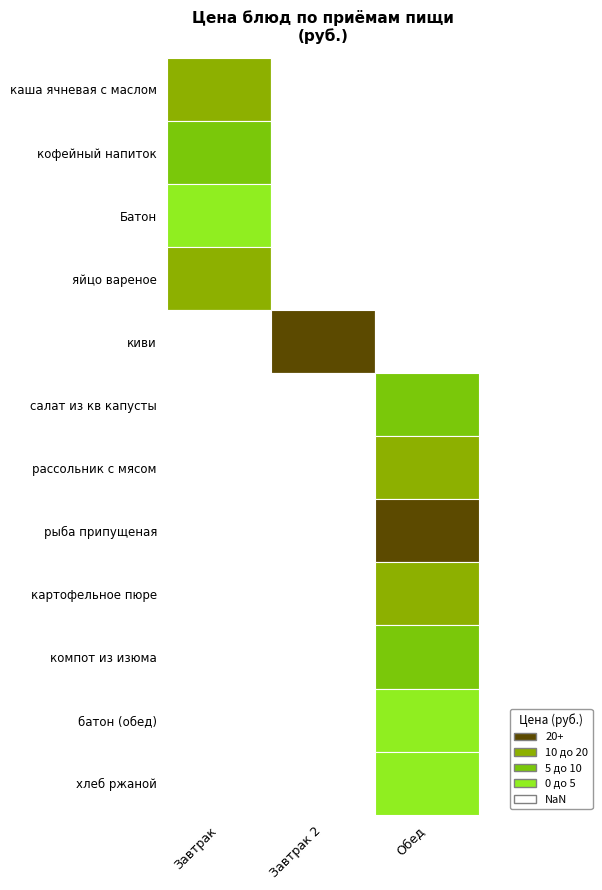

Is the value of Завтрак 2 at кофейный напиток greater than the value of Обед at кофейный напиток?

No